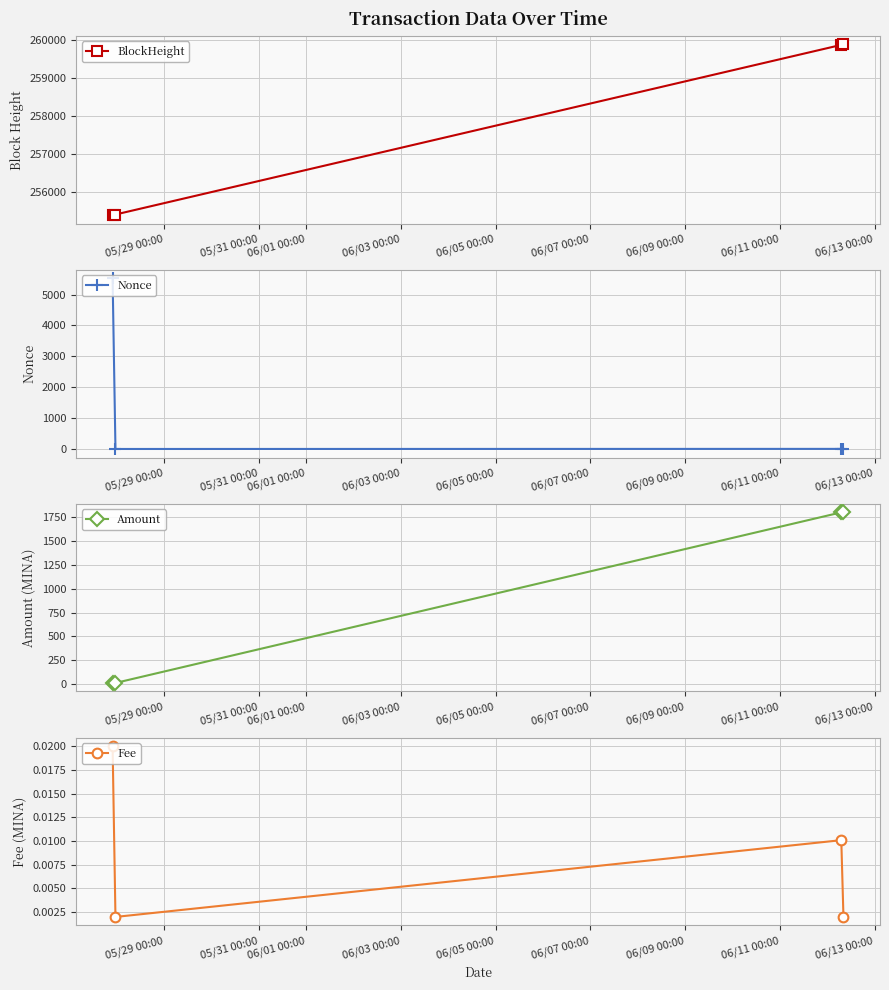

What is the minimum value for BlockHeight?

255383